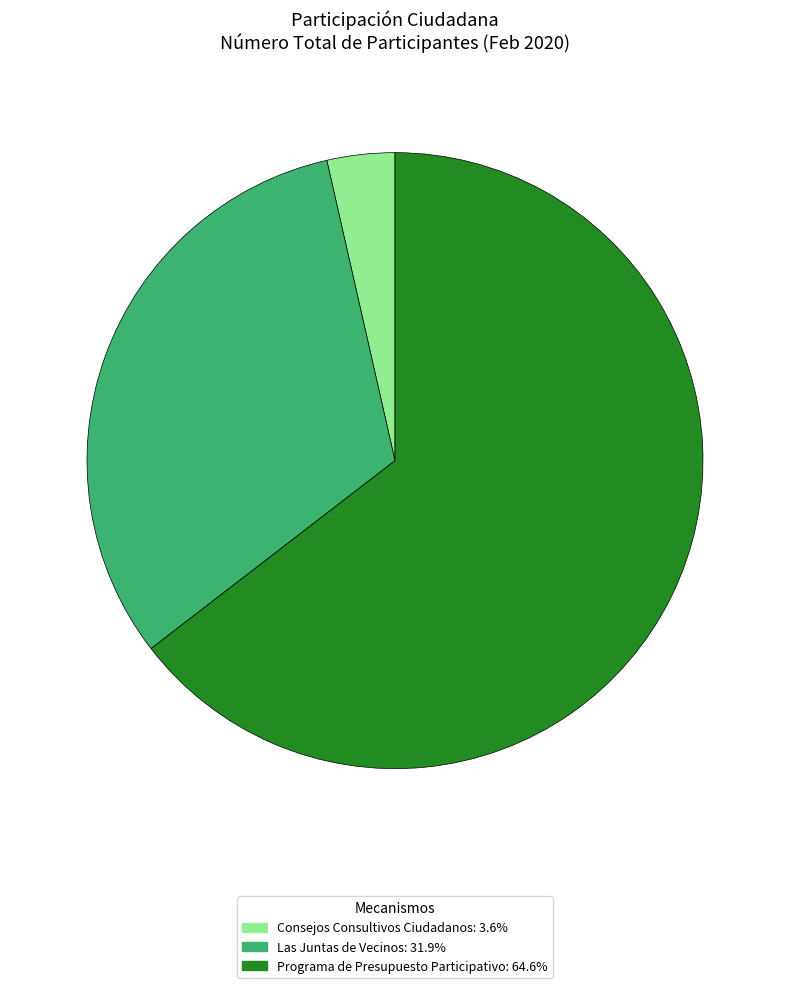

Is the sum of Las Juntas de Vecinos: 31.9% and Consejos Consultivos Ciudadanos: 3.6% greater than half?

No